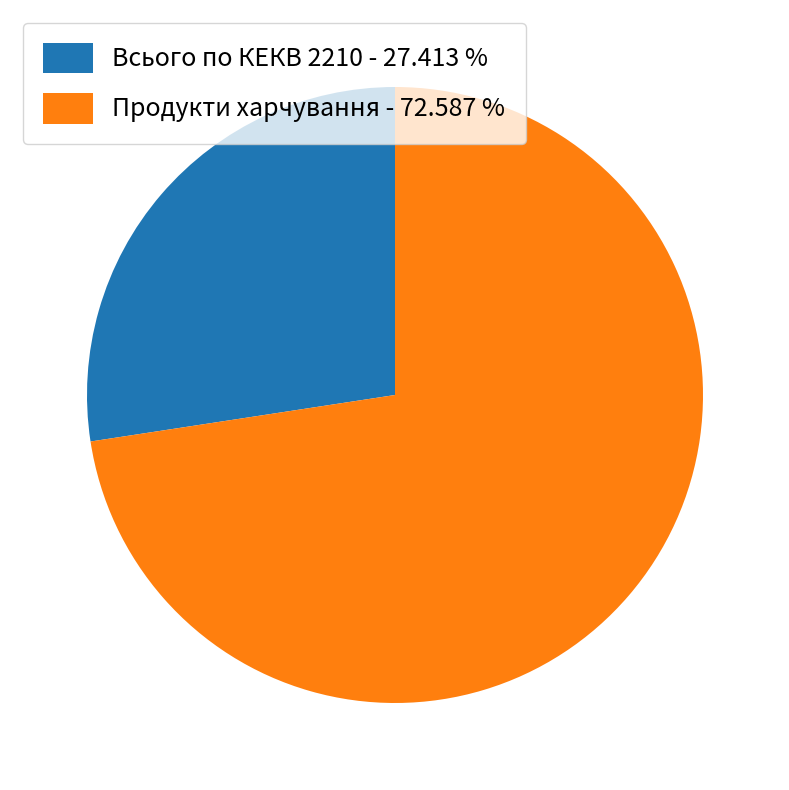

How many slices are in this pie chart?

2